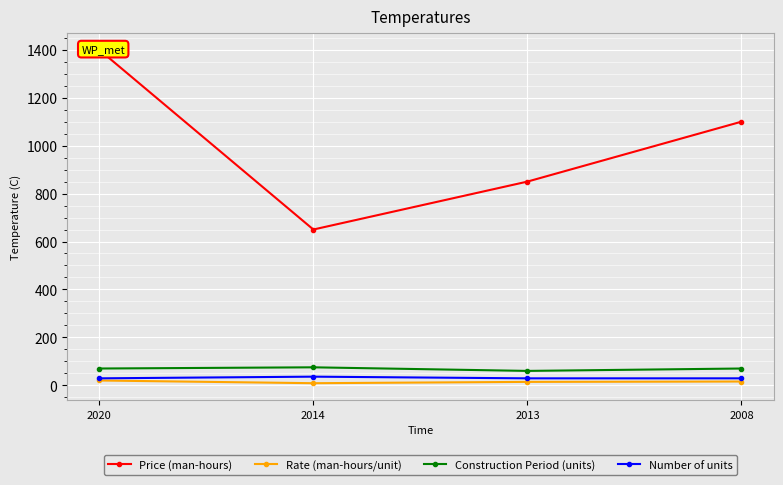

True or false: Price (man-hours) and Number of units cross at least once.

False